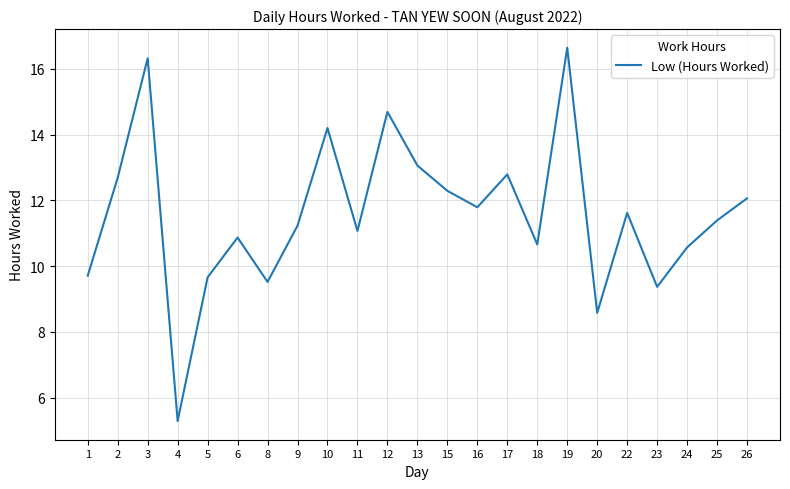

What is the change in value from 16 to 20?

-3.2